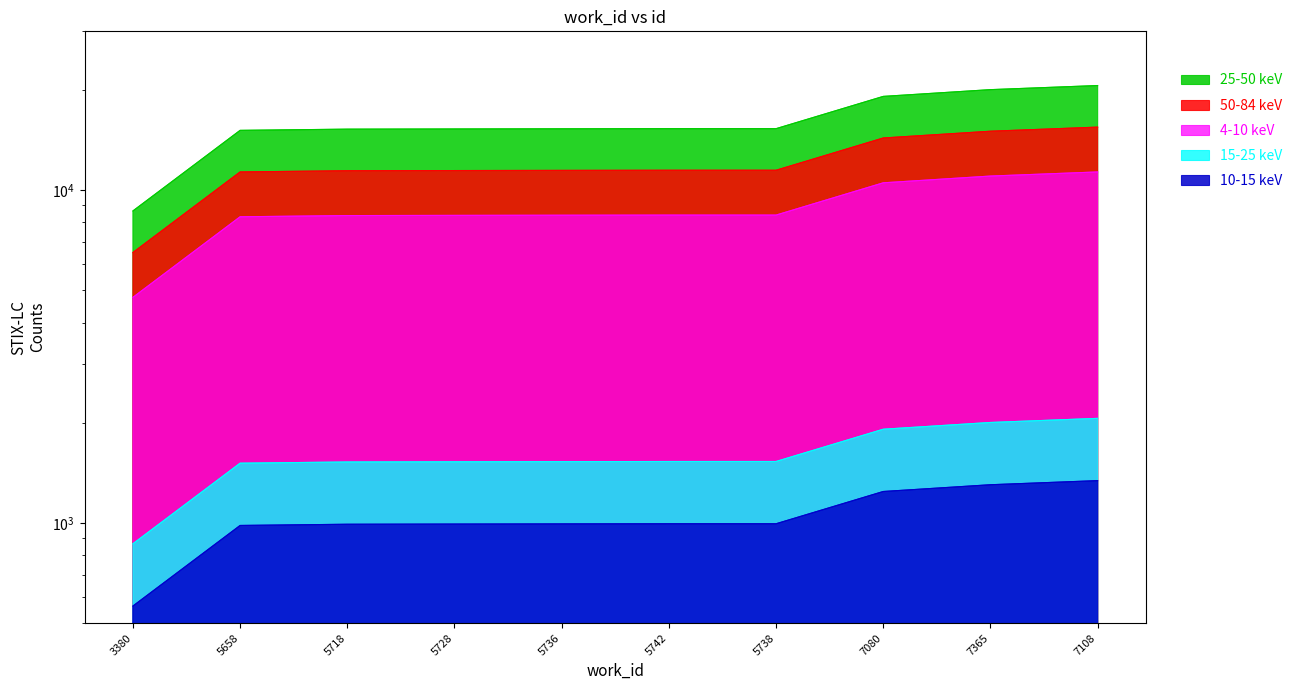

Read the value at 5658.

15120